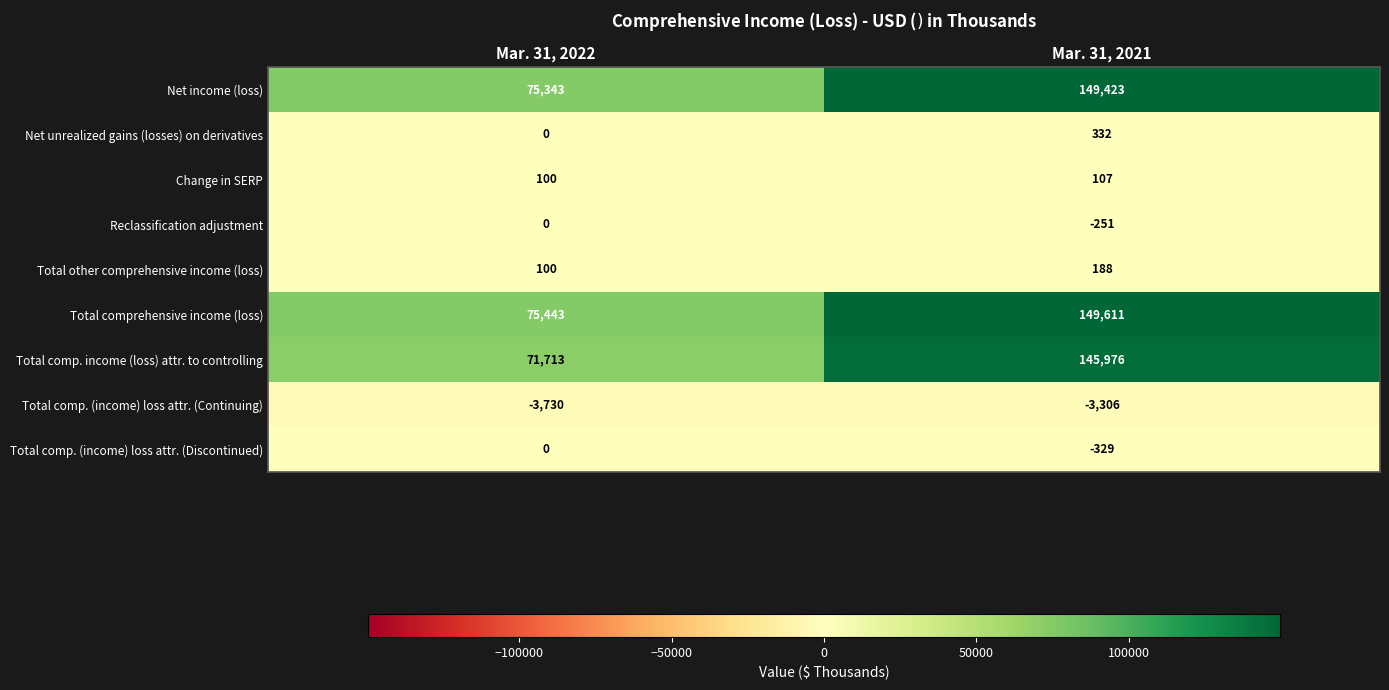

Which label corresponds to the smallest value in the chart?

Mar. 31, 2022